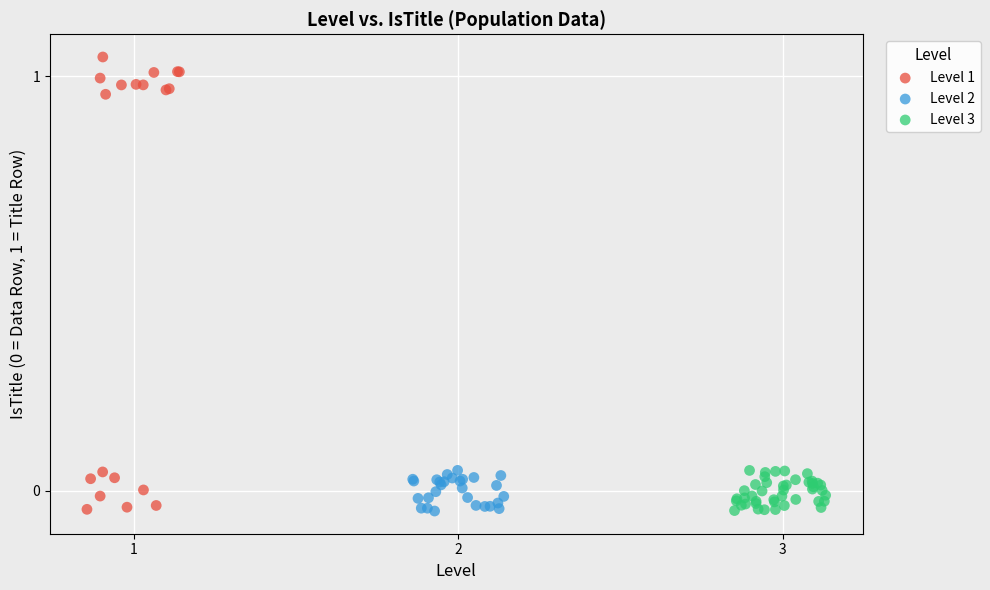

Which series has the largest Y range (max minus min)?

Level 1